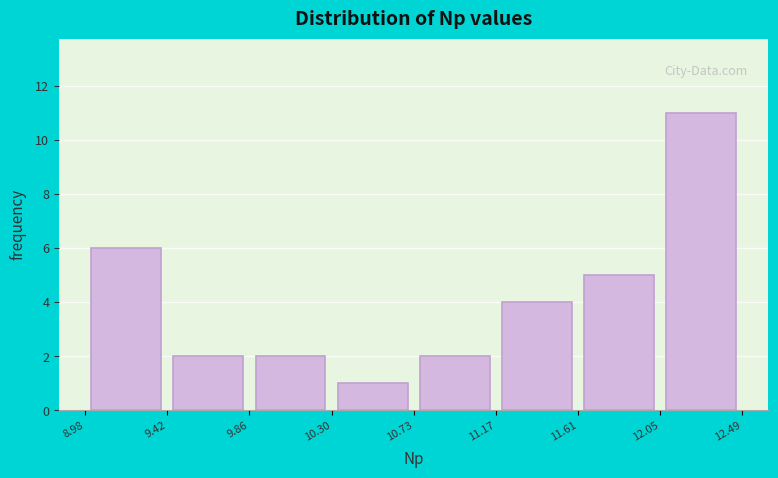

What is the height of the bar covering 11.17 to 11.61 on the x-axis? The values are not printed on the chart, so give them approximately, as read against the axis.

4